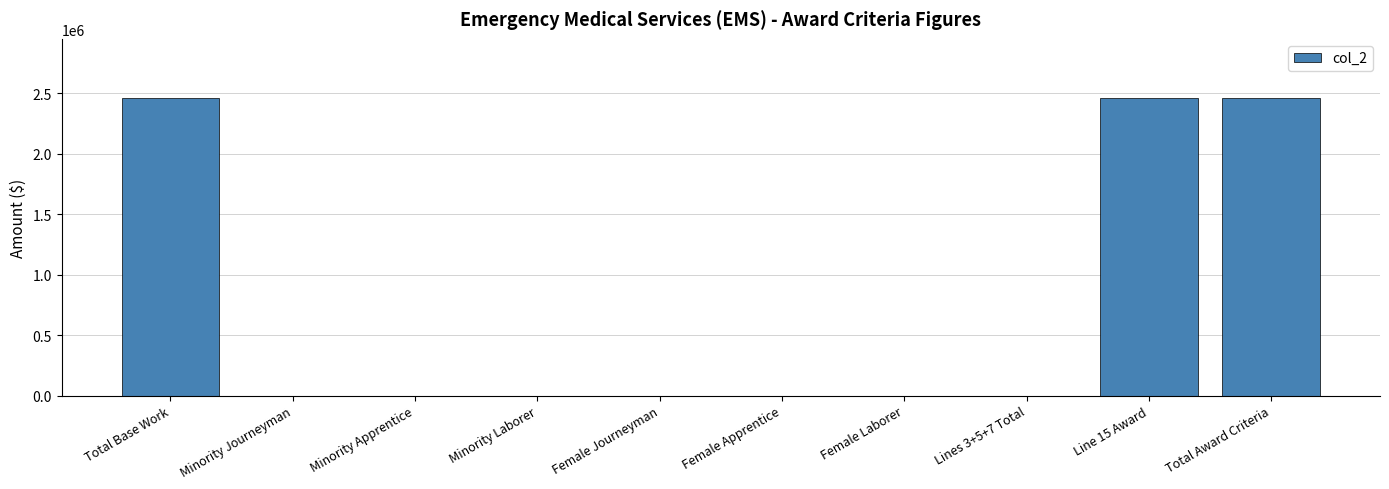

Reading right to left, list all the values displayed in this chart.

2460000	2460000	0	0	0	0	0	0	0	2460000